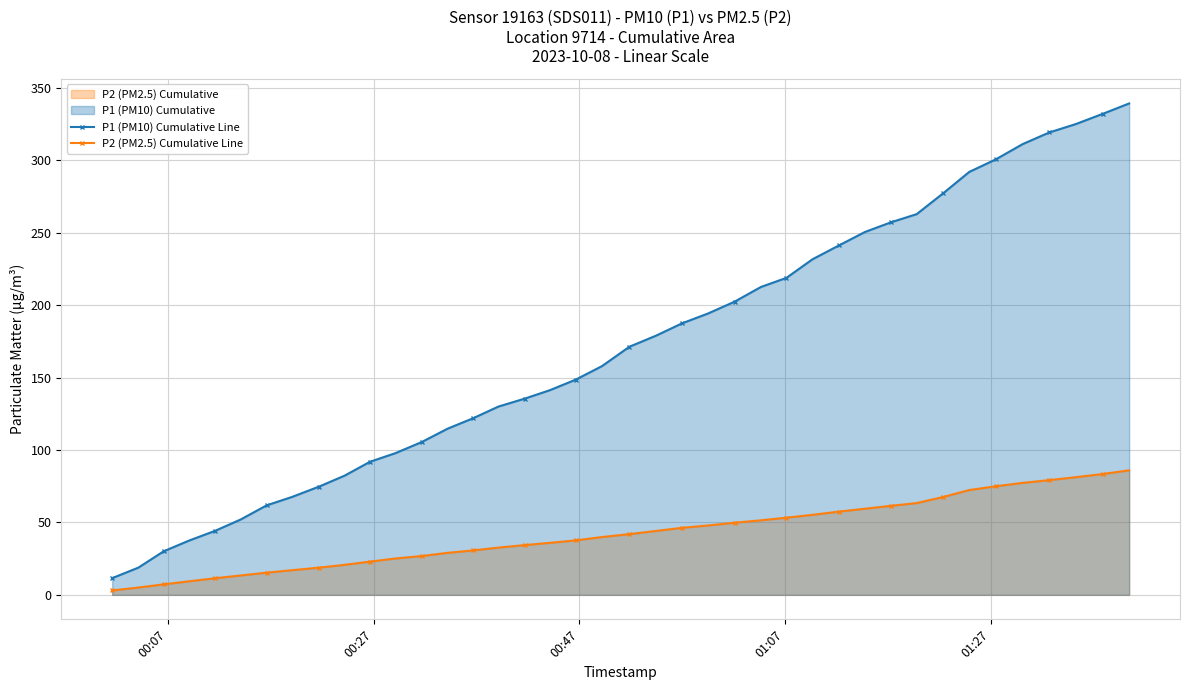

What is the value of the P1 (PM10) Cumulative Line point at the 16th from the left?

130.0